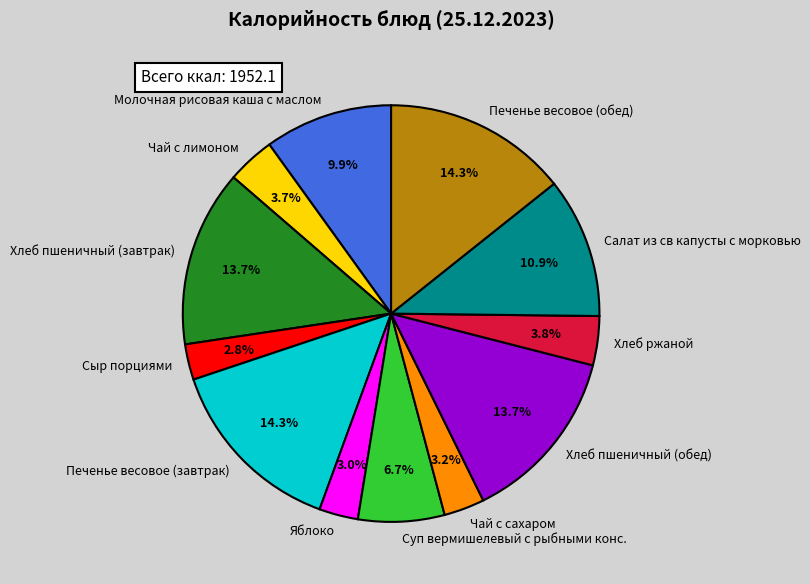

How many slices are in this pie chart?

12